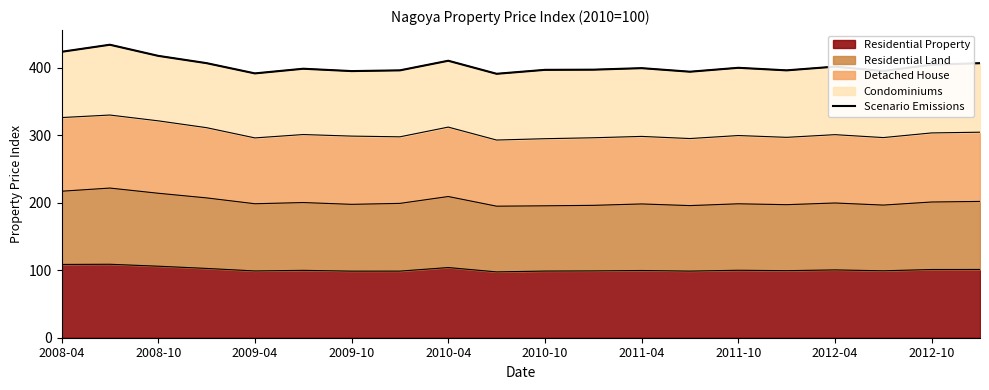

How many interior local valleys (lower than both neighbors) does the data have?

6